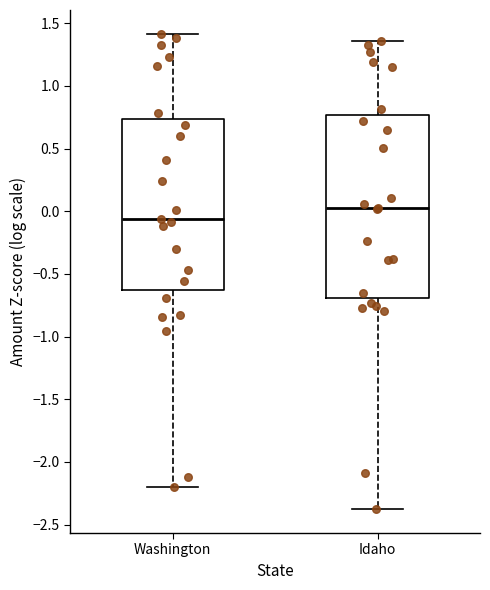

Which box is the tallest, from its lower edge to its upper edge?

Idaho